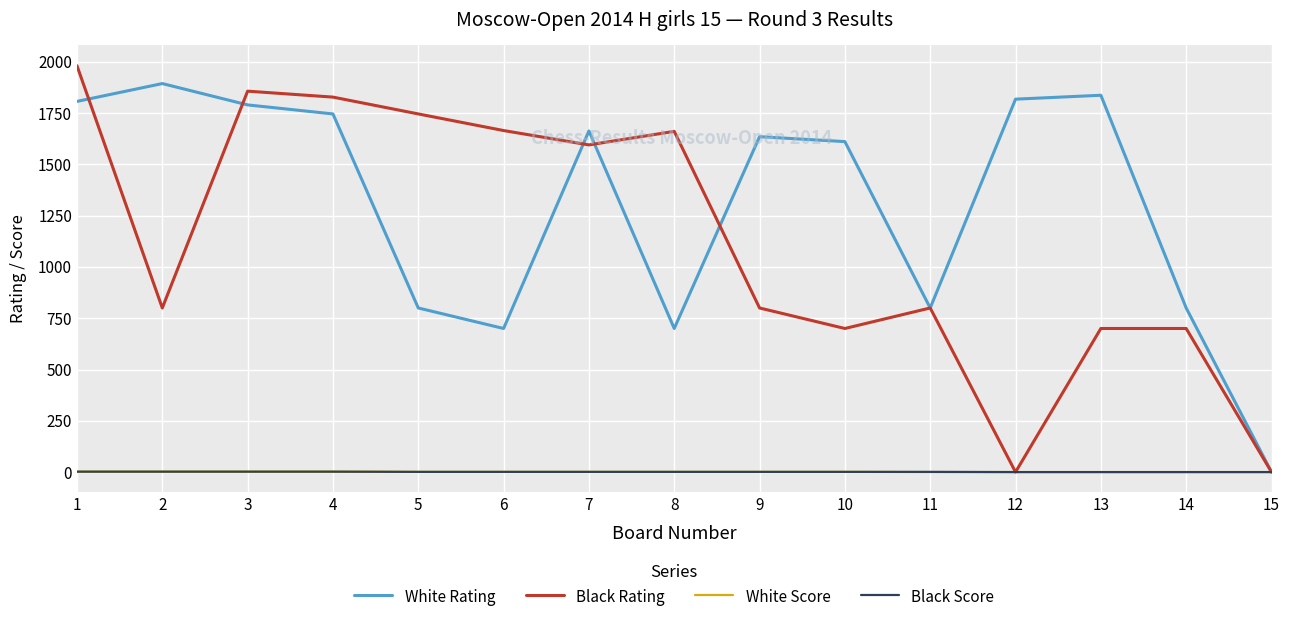

The Black Rating series shows 239 at 9. True or false?

False